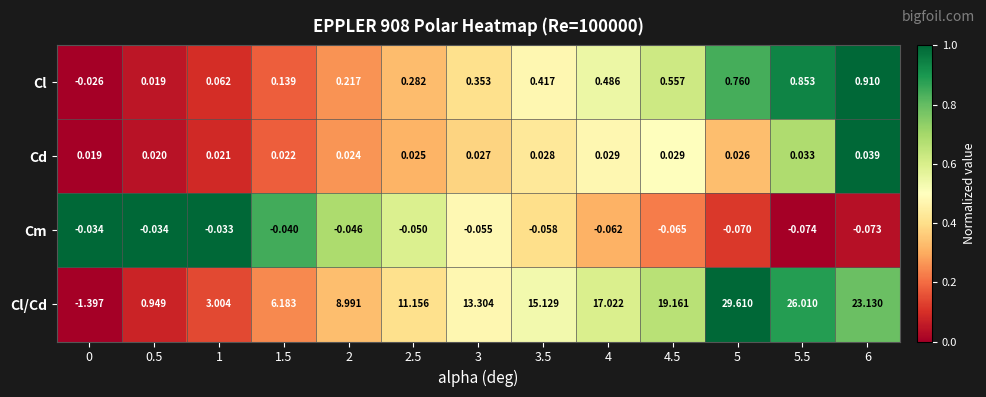

What is the spread (max minus min) of values at 1.5?

6.2